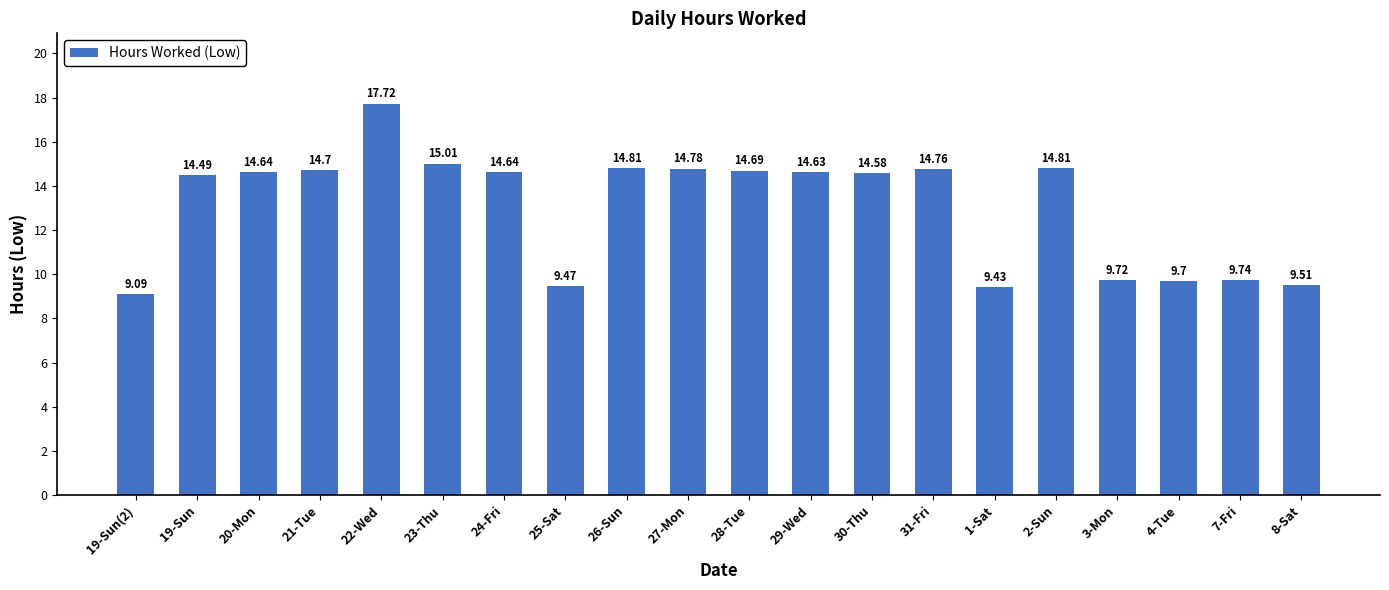

Reading left to right, what are all the values shown in this chart?

9.1	14.5	14.6	14.7	17.7	15.0	14.6	9.5	14.8	14.8	14.7	14.6	14.6	14.8	9.4	14.8	9.7	9.7	9.7	9.5